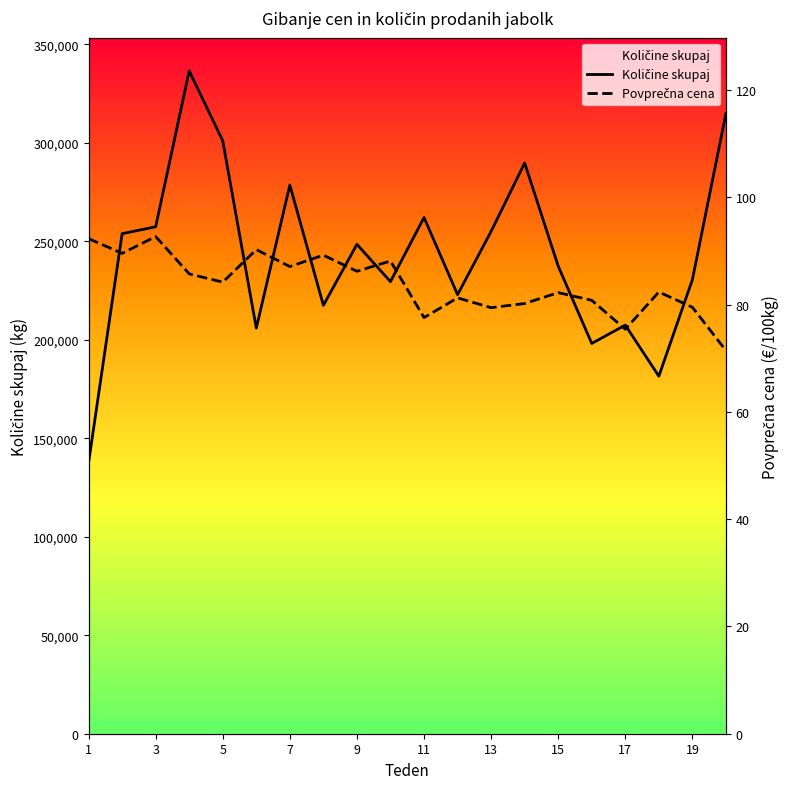

What are all the series names shown in the legend?

Količine skupaj, Povprečna cena